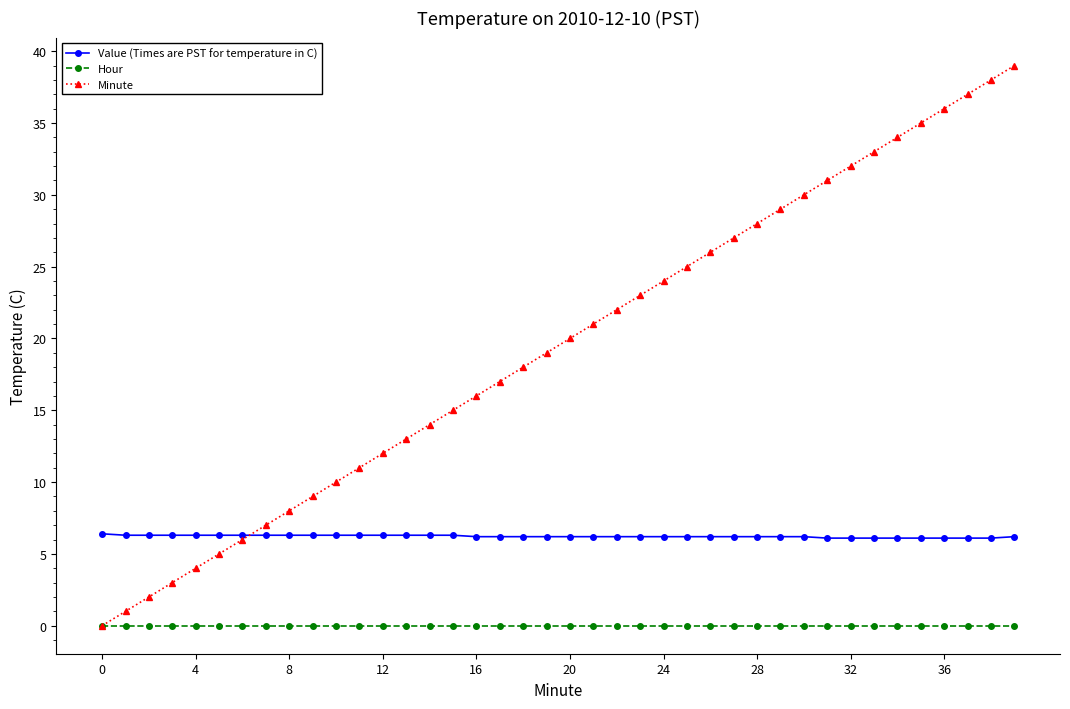

List the series in order of their overall mean, lowest first.

Hour, Value (Times are PST for temperature in C), Minute